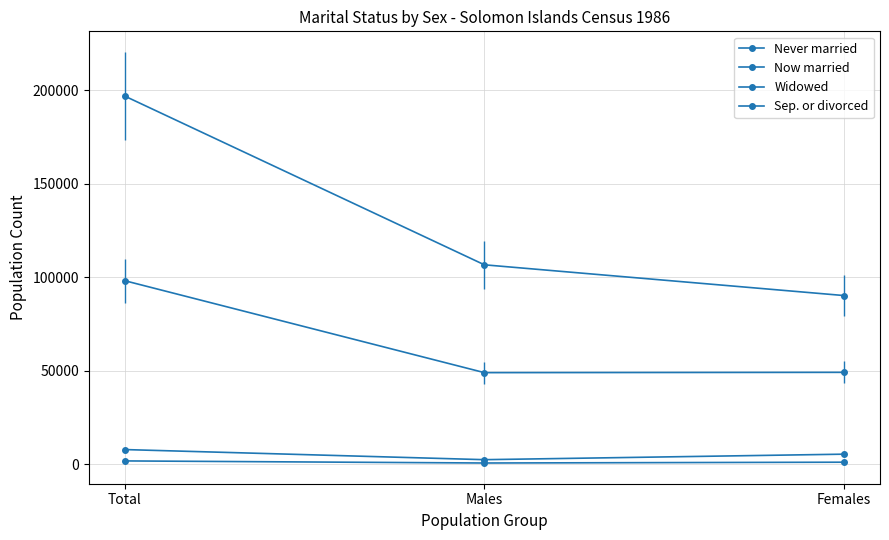

What is the difference between the maximum and minimum values in the Now married series?

49155